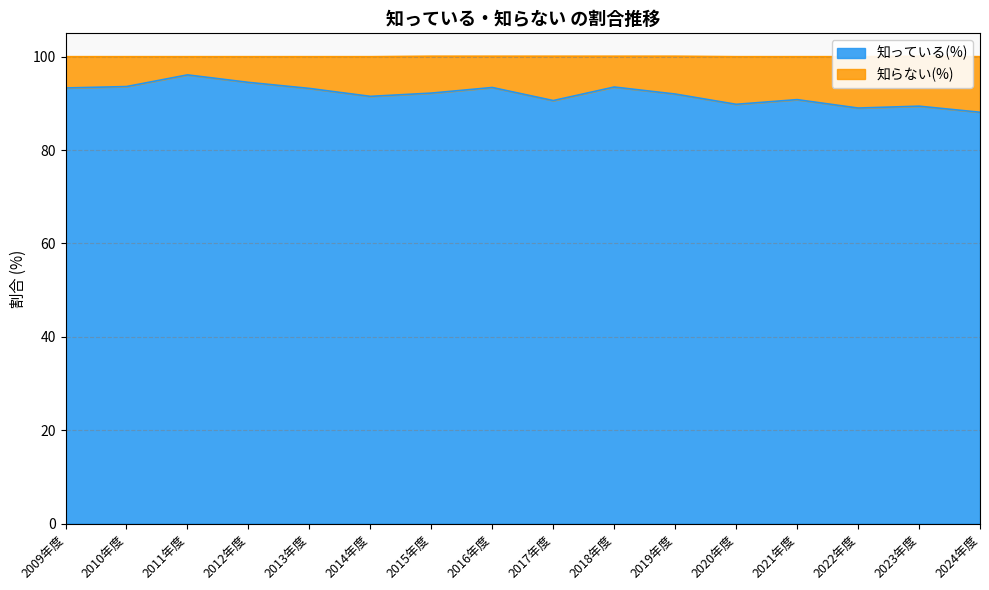

How many data points are less than 92?

7